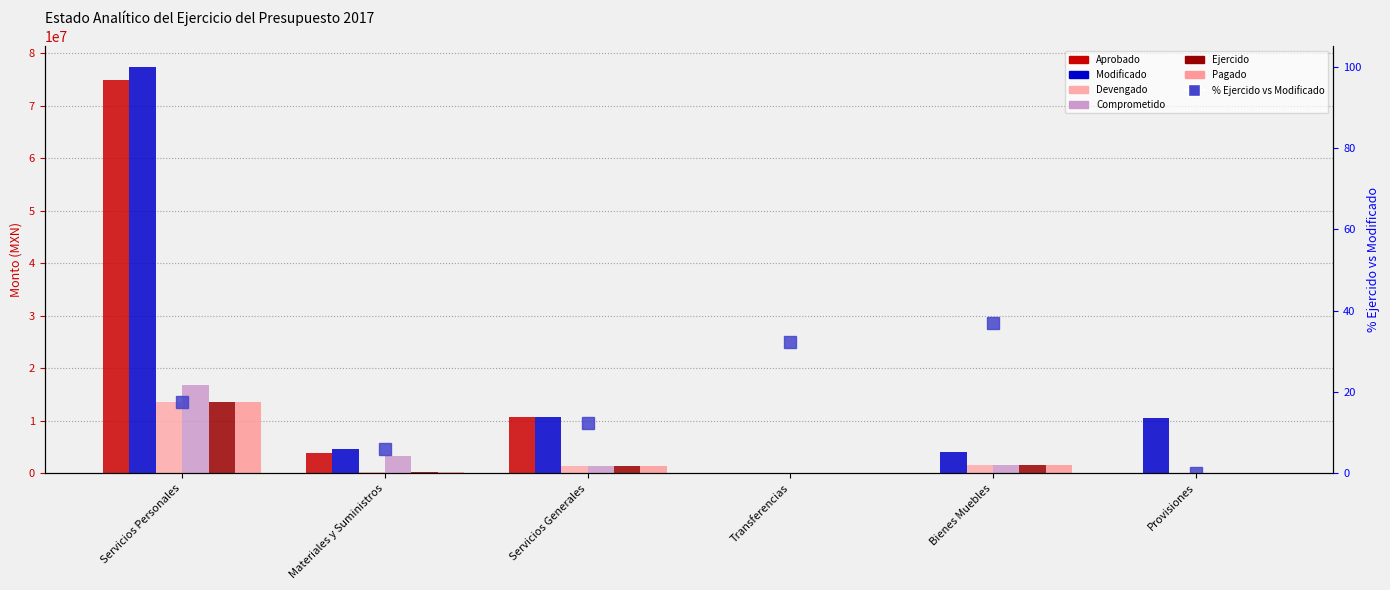

True or false: Comprometido has a value of 9680.9 at Transferencias.

True